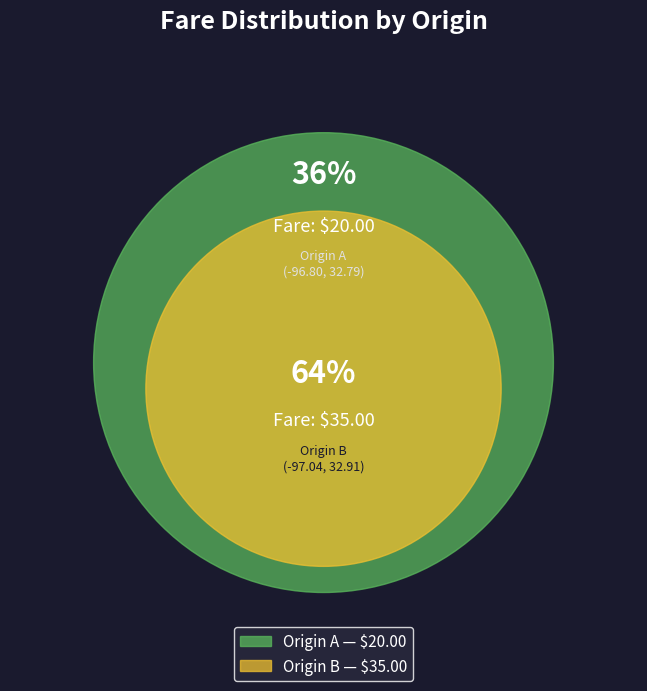

To the nearest percent, what is the average slice percentage?

50%